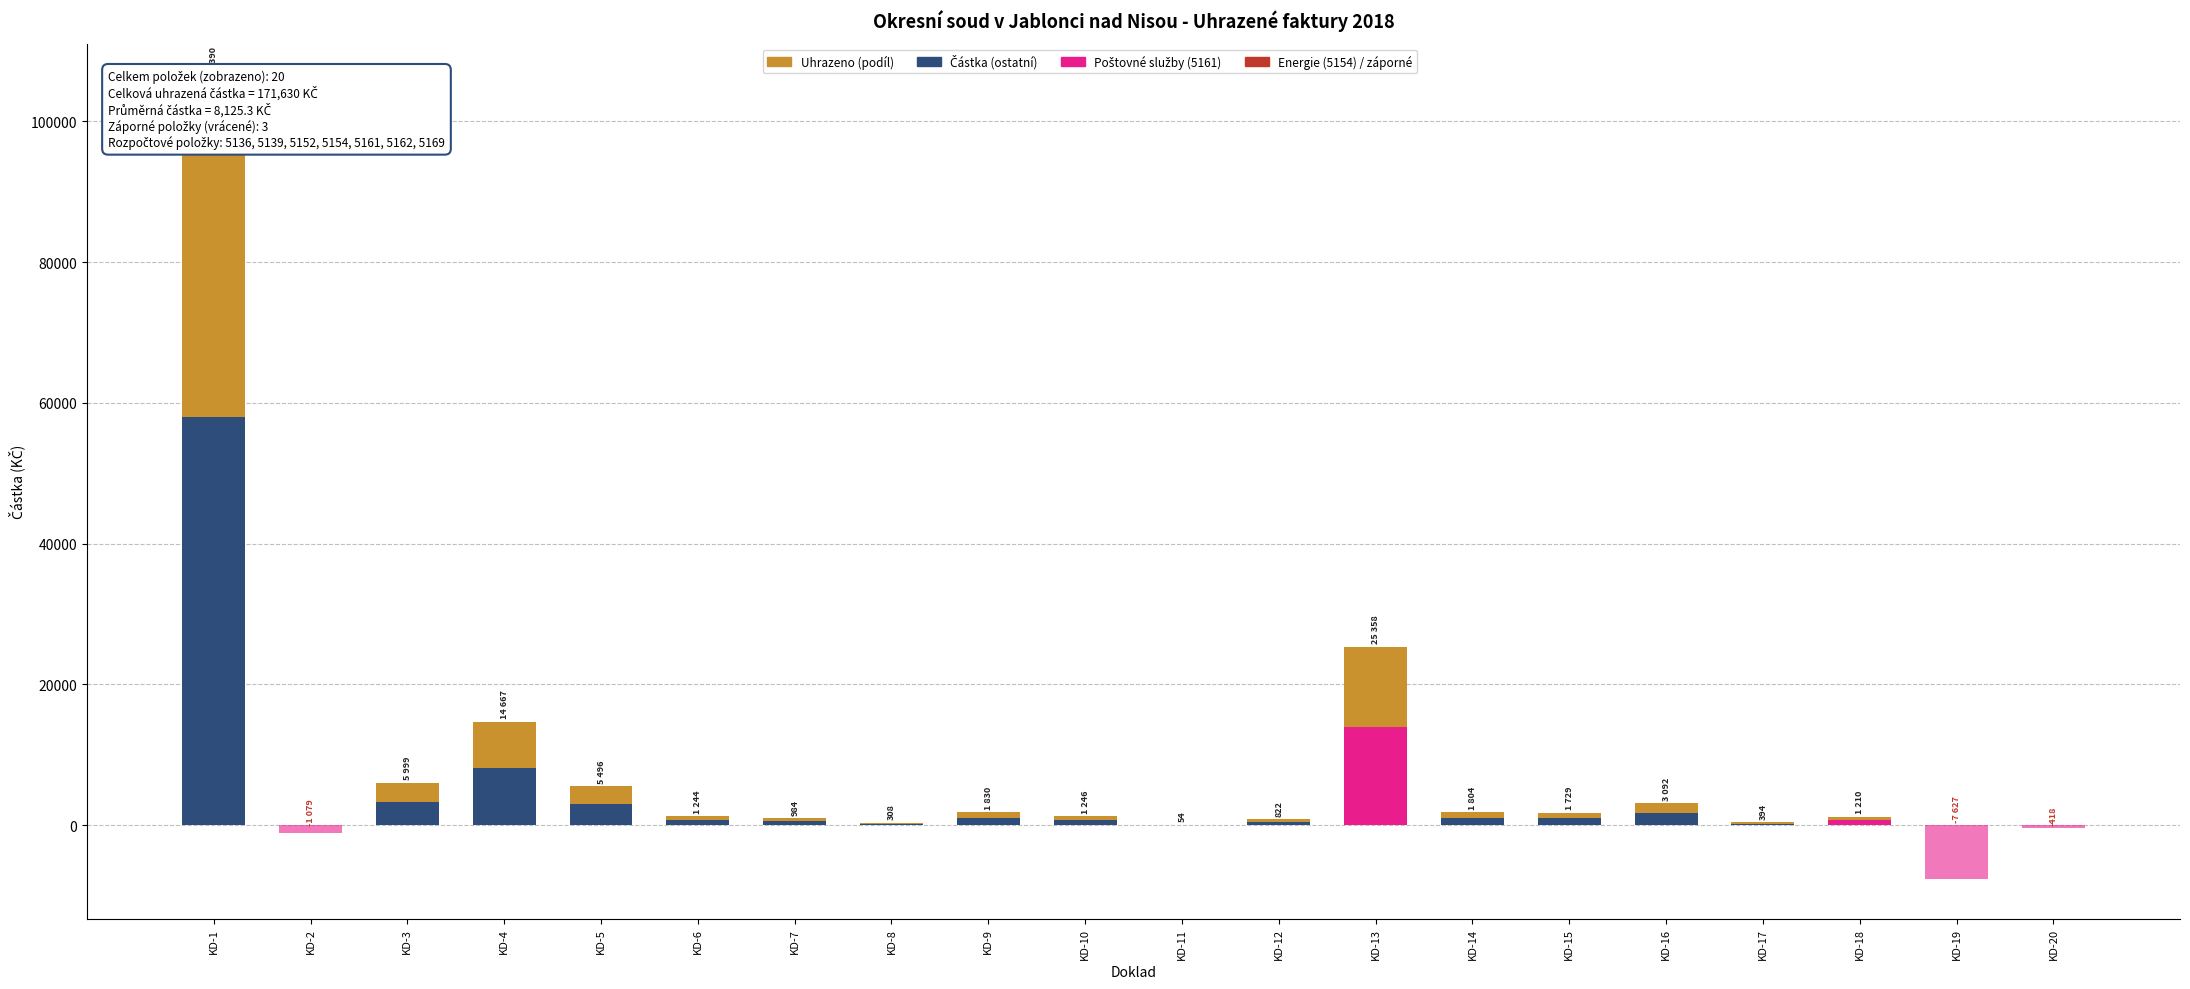

The value of Vráceno (záporné) at KD-20 is -418.0. True or false?

True